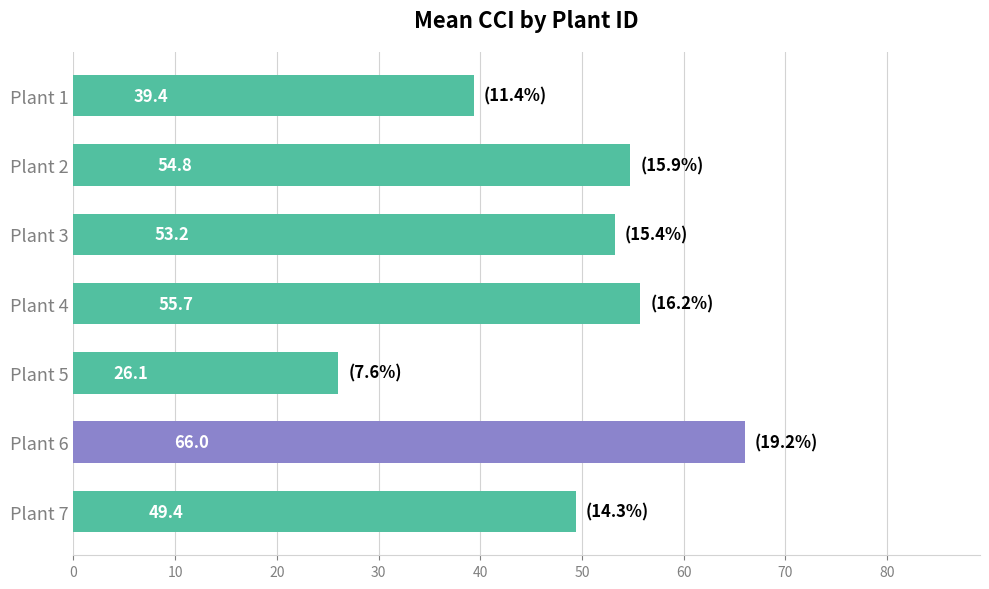

What is the average value?

49.2